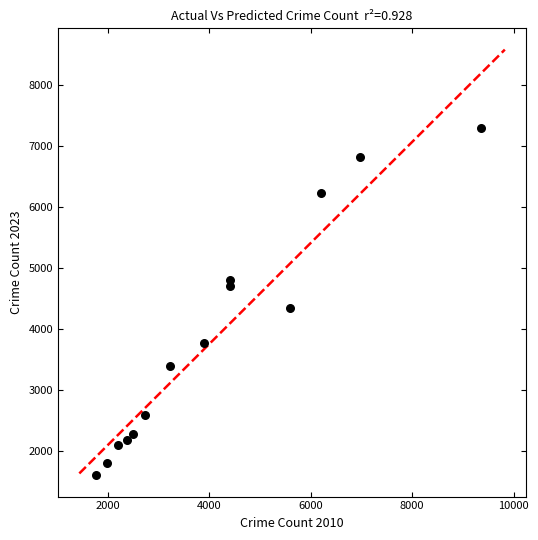

What Y value in the scatter plot is closest to 4448?

4342